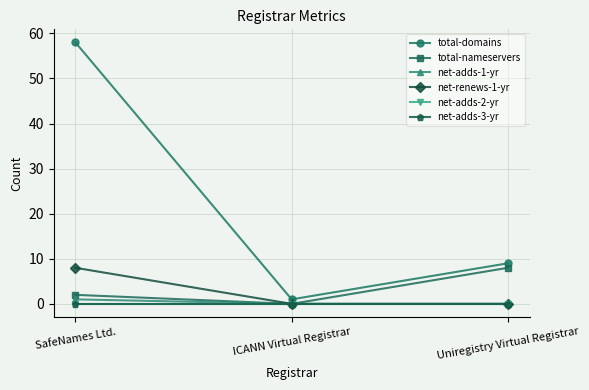

At which category is the sum across all series the highest?

SafeNames Ltd.